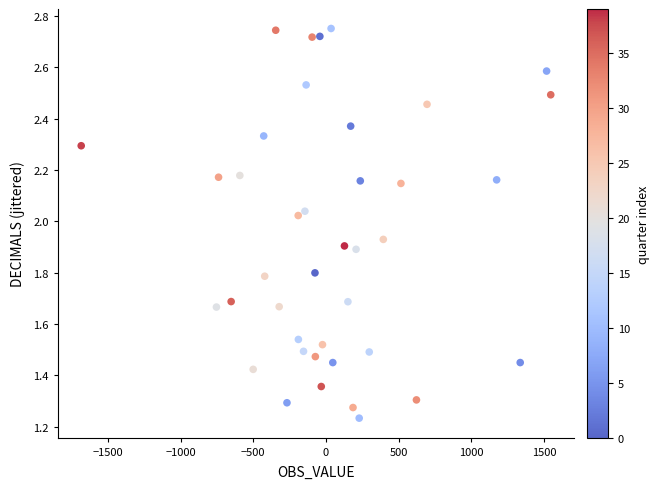

What is the range of X values (max minus min)?

3228.4